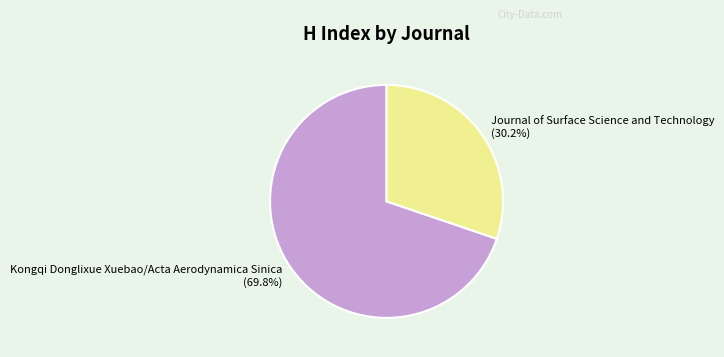

To the nearest percent, what portion does Journal of Surface Science and Technology represent?

30%